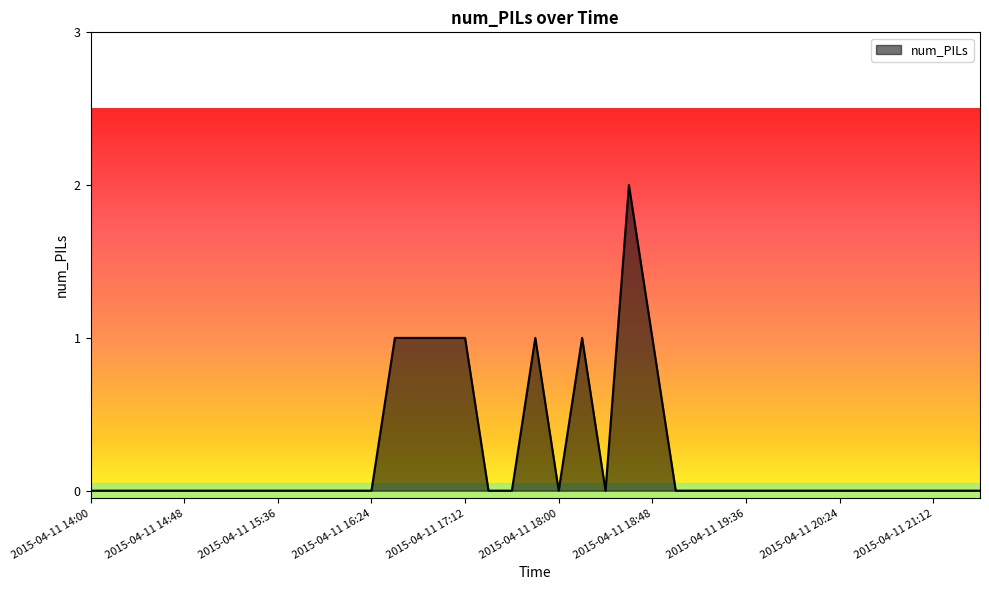

How many lines are shown in the chart?

1